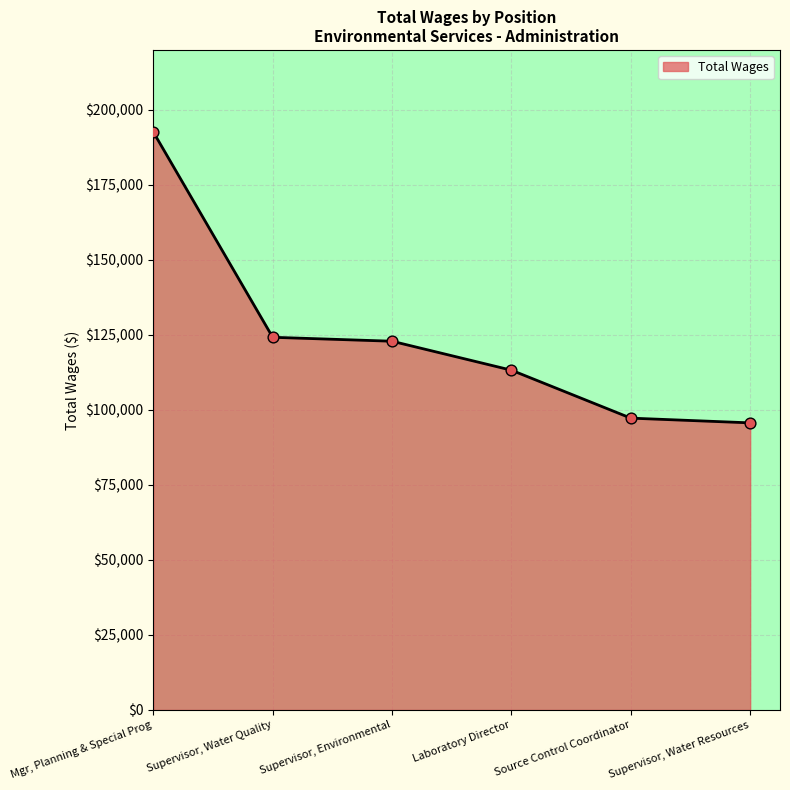

Between Supervisor, Water Resources and Mgr, Planning & Special Prog, which is larger?

Mgr, Planning & Special Prog